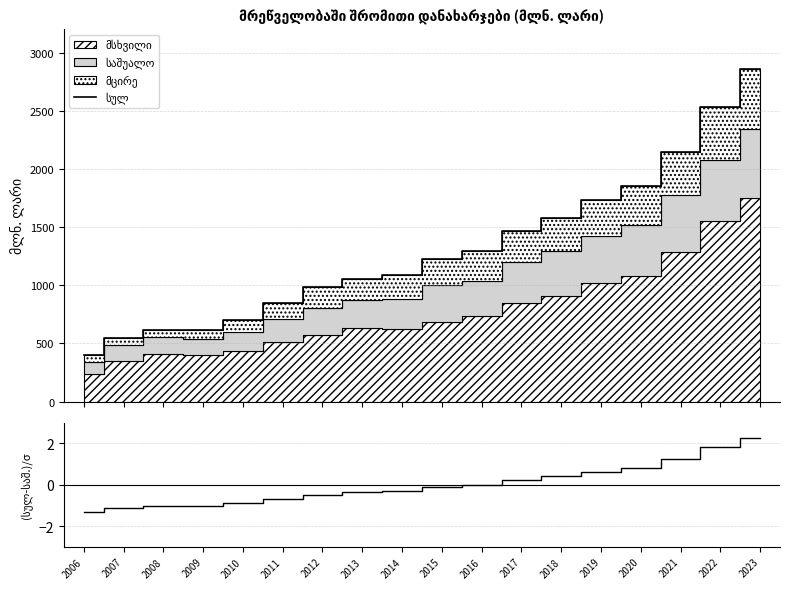

At which category is the sum across all series the highest?

2023